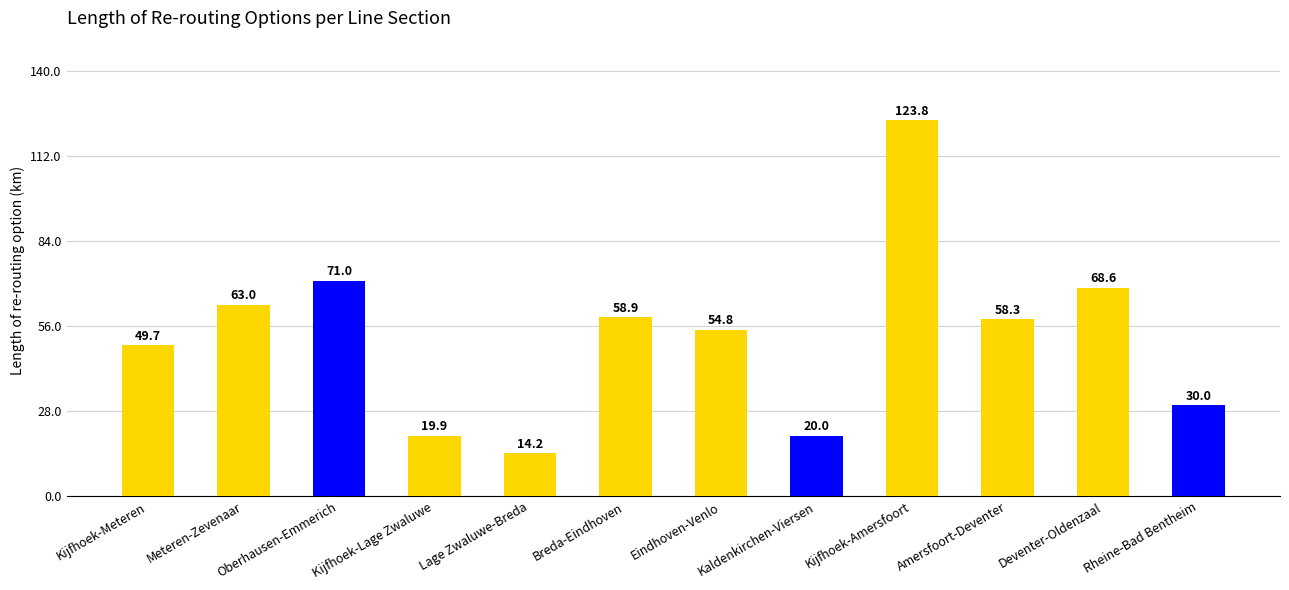

Rank the categories by value from highest to lowest.

Kijfhoek-Amersfoort, Oberhausen-Emmerich, Deventer-Oldenzaal, Meteren-Zevenaar, Breda-Eindhoven, Amersfoort-Deventer, Eindhoven-Venlo, Kijfhoek-Meteren, Rheine-Bad Bentheim, Kaldenkirchen-Viersen, Kijfhoek-Lage Zwaluwe, Lage Zwaluwe-Breda